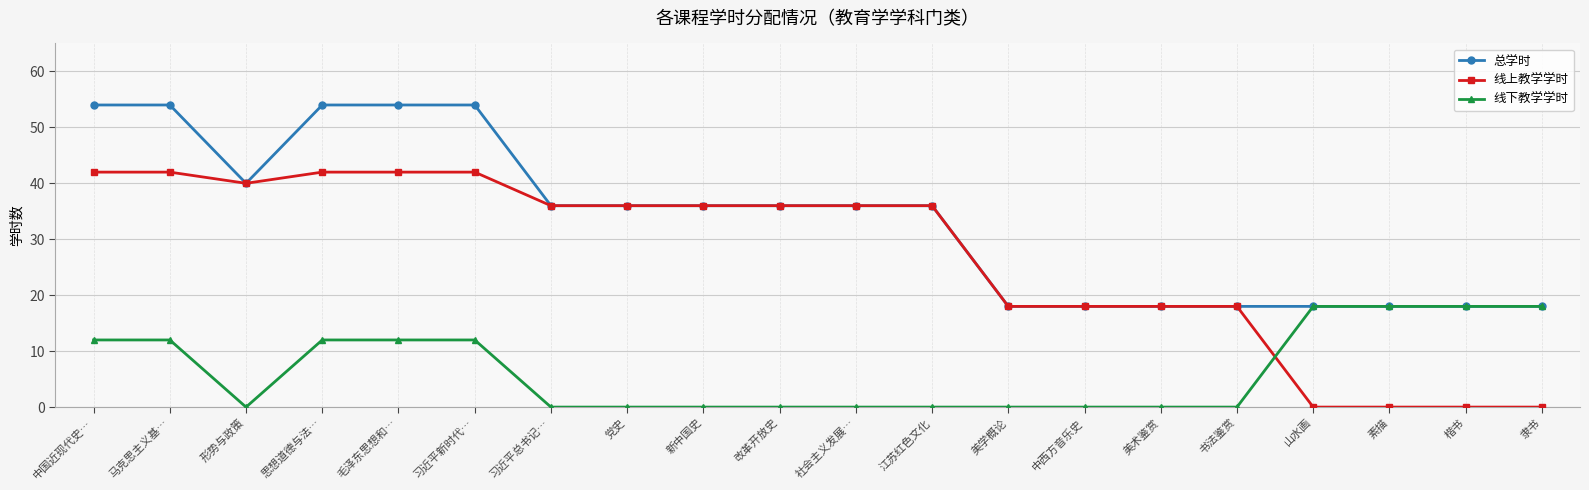

What is the sum of all 总学时 values?

670